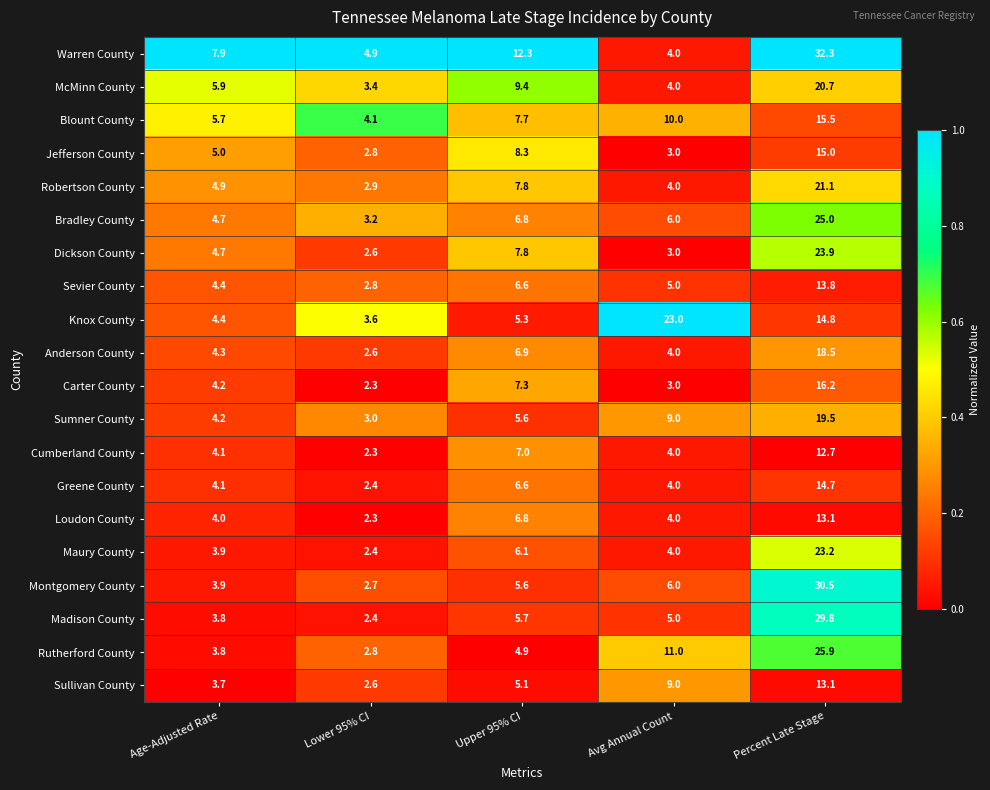

The value of Warren County at Avg Annual Count is 4.0. True or false?

True